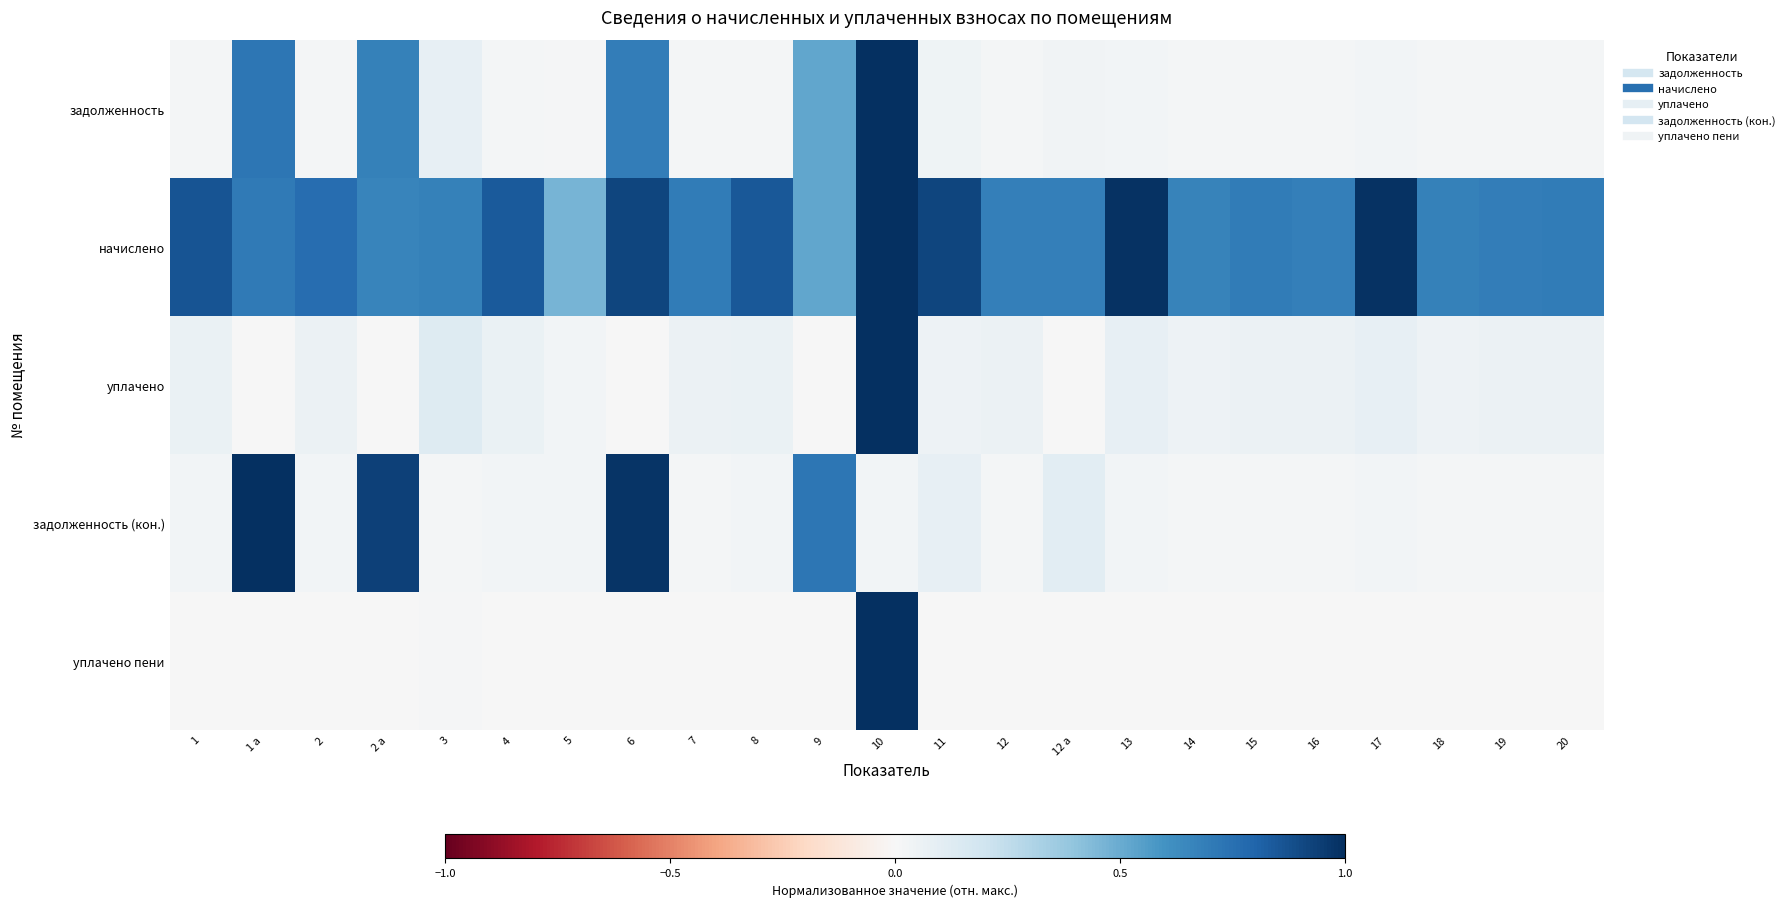

Reading right to left, transcribe all the data shown in this chart.

задолженность: 20=0.0	19=0.0	18=0.0	17=0.0	16=0.0	15=0.0	14=0.0	13=0.0	12 а=0.0	12=0.0	11=0.0	10=1.0	9=0.5	8=0.0	7=0.0	6=0.7	5=0.0	4=0.0	3=0.1	2 а=0.7	2=0.0	1 а=0.7	1=0.0
начислено: 20=0.7	19=0.7	18=0.7	17=1.0	16=0.7	15=0.7	14=0.7	13=1.0	12 а=0.7	12=0.7	11=0.9	10=1.0	9=0.5	8=0.8	7=0.7	6=0.9	5=0.5	4=0.8	3=0.7	2 а=0.7	2=0.8	1 а=0.7	1=0.9
уплачено: 20=0.1	19=0.1	18=0.1	17=0.1	16=0.1	15=0.1	14=0.1	13=0.1	12 а=0.0	12=0.1	11=0.0	10=1.0	9=0.0	8=0.1	7=0.1	6=0.0	5=0.0	4=0.1	3=0.1	2 а=0.0	2=0.1	1 а=0.0	1=0.1
задолженность (кон.): 20=0.0	19=0.0	18=0.0	17=0.0	16=0.0	15=0.0	14=0.0	13=0.0	12 а=0.1	12=0.0	11=0.1	10=0.0	9=0.7	8=0.0	7=0.0	6=1.0	5=0.0	4=0.0	3=0.0	2 а=0.9	2=0.0	1 а=1.0	1=0.0
уплачено пени: 20=0.0	19=0.0	18=0.0	17=0.0	16=0.0	15=0.0	14=0.0	13=0.0	12 а=0.0	12=0.0	11=0.0	10=1.0	9=0.0	8=0.0	7=0.0	6=0.0	5=0.0	4=0.0	3=0.0	2 а=0.0	2=0.0	1 а=0.0	1=0.0